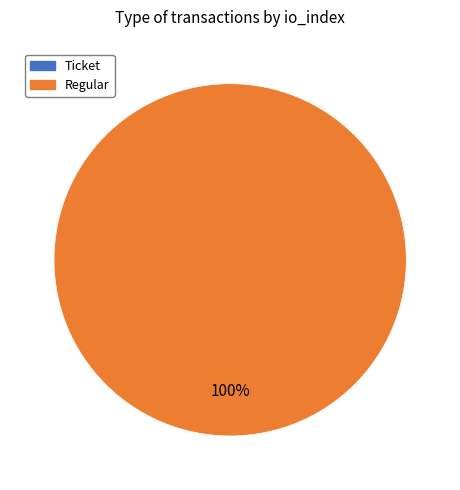

Rank the categories by value from lowest to highest.

Ticket, Regular